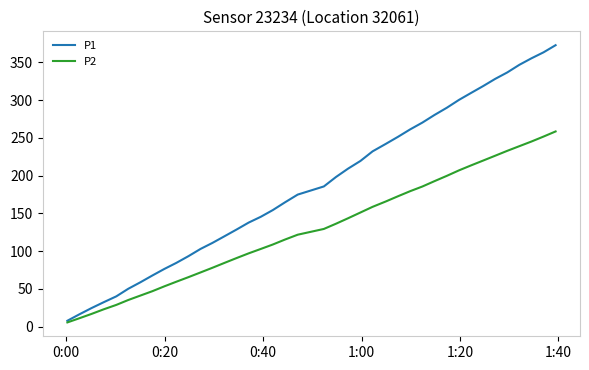

What is the highest value of the P1 series?

372.8